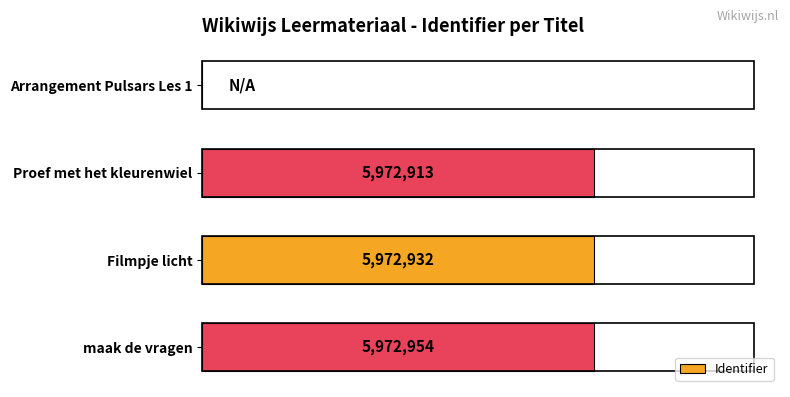

How many data points are above 5972932?

1